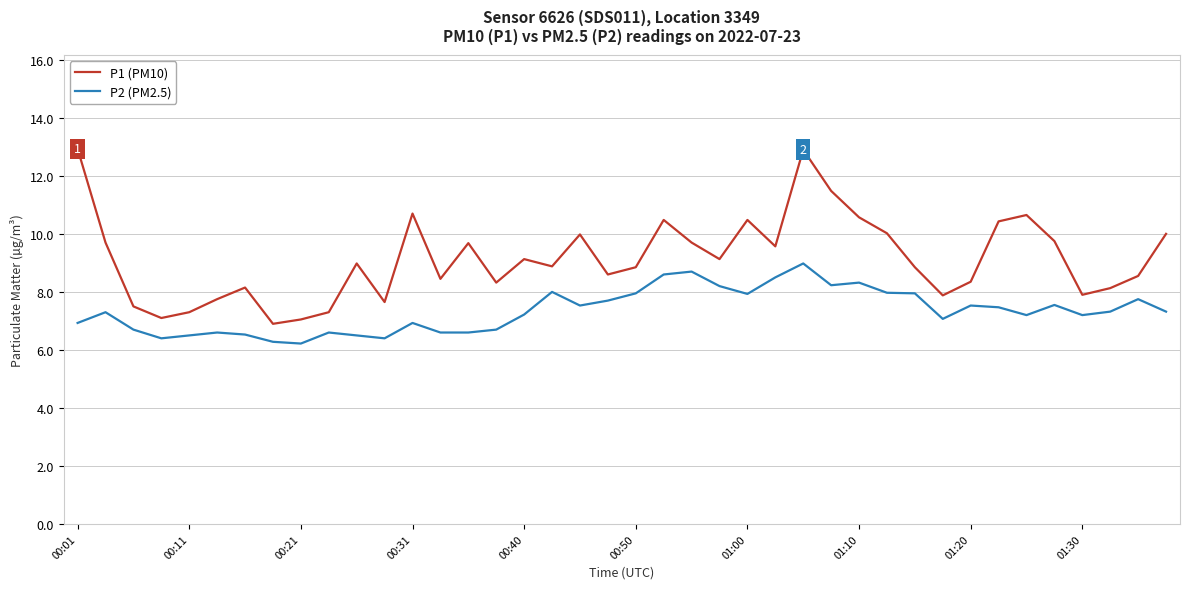

Rank the series by their average value, from highest to lowest.

P1 (PM10), P2 (PM2.5)